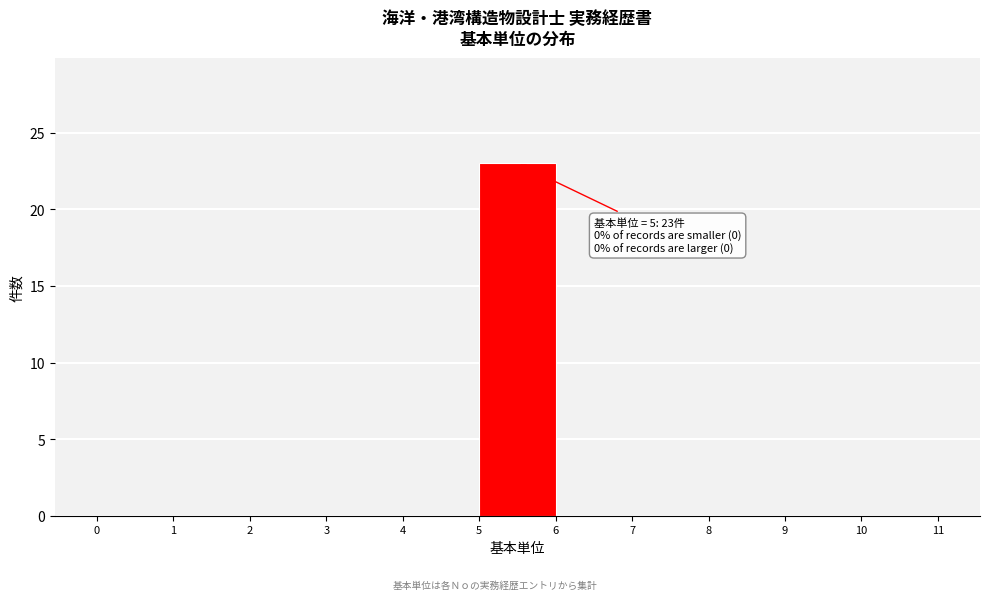

Which range on the x-axis has the tallest bar?

5 to 6